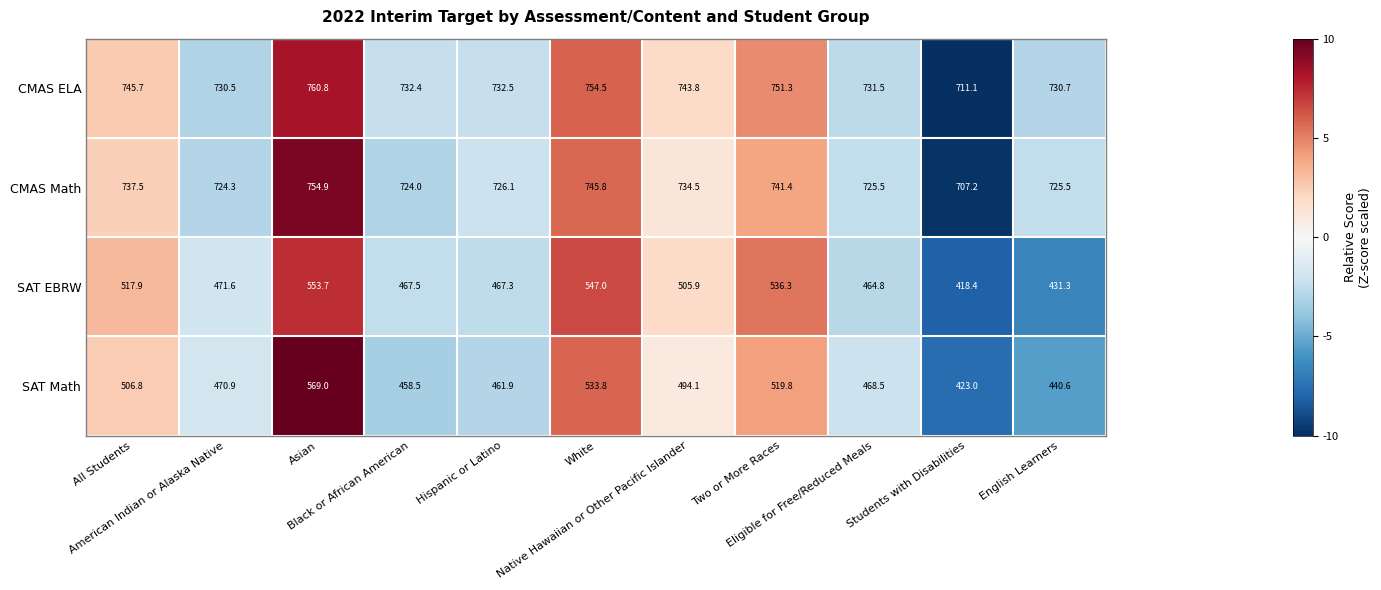

Which series has the largest range (max minus min)?

SAT Math